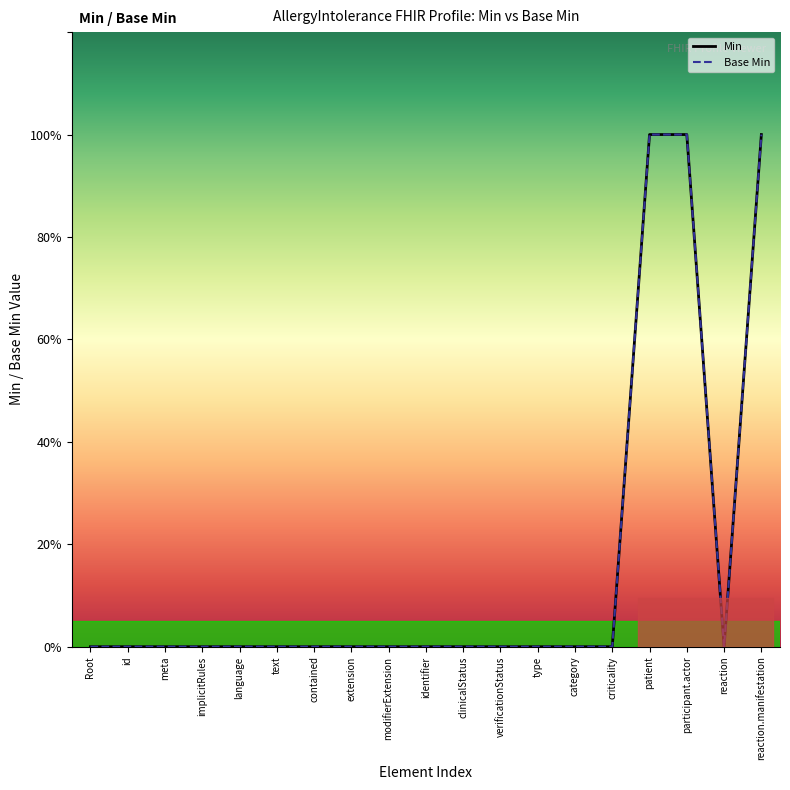

The value of Min at meta is -1. True or false?

False